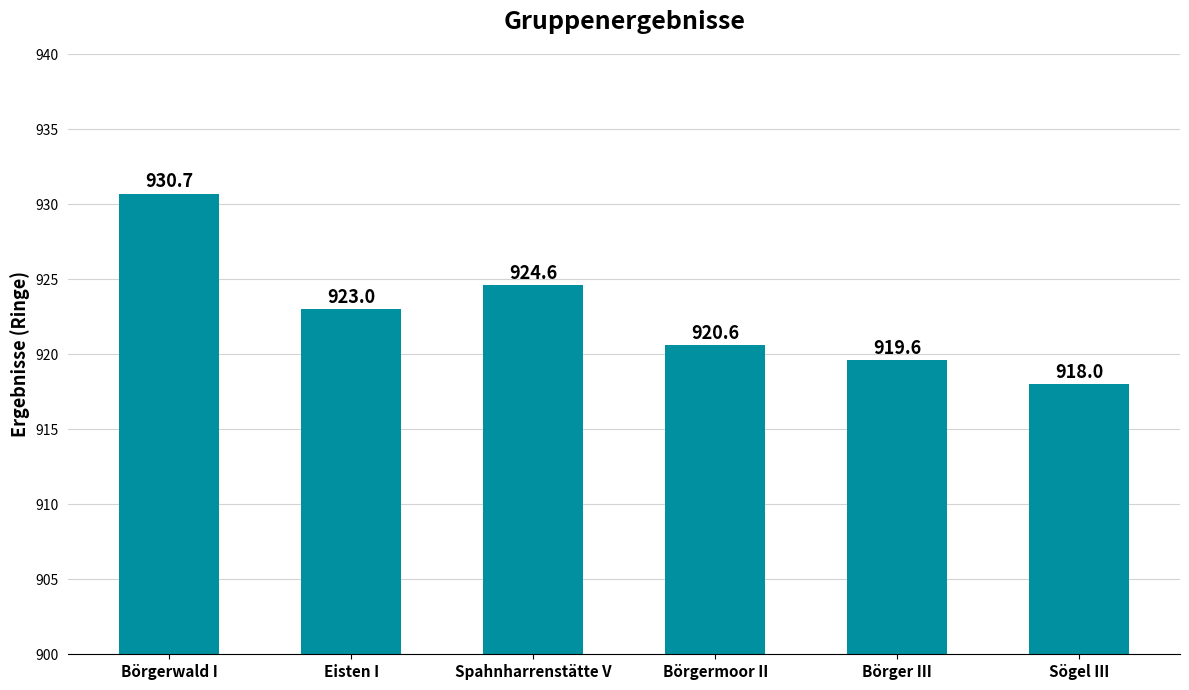

True or false: the data shows 919.6 at Börger III.

True